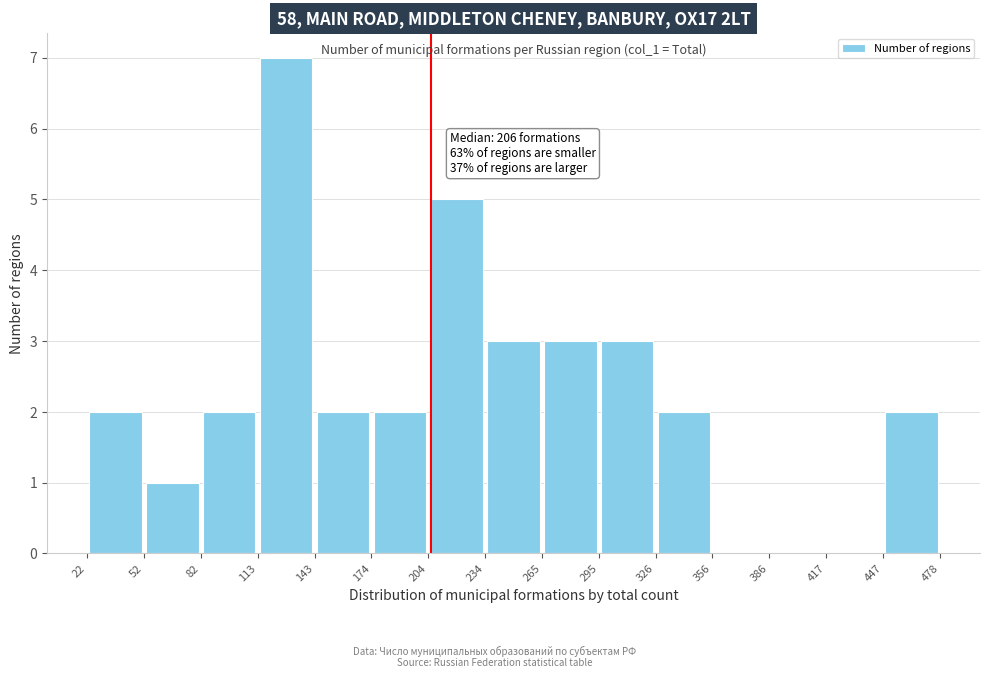

Over which range of the x-axis is the bar tallest?

113 to 143